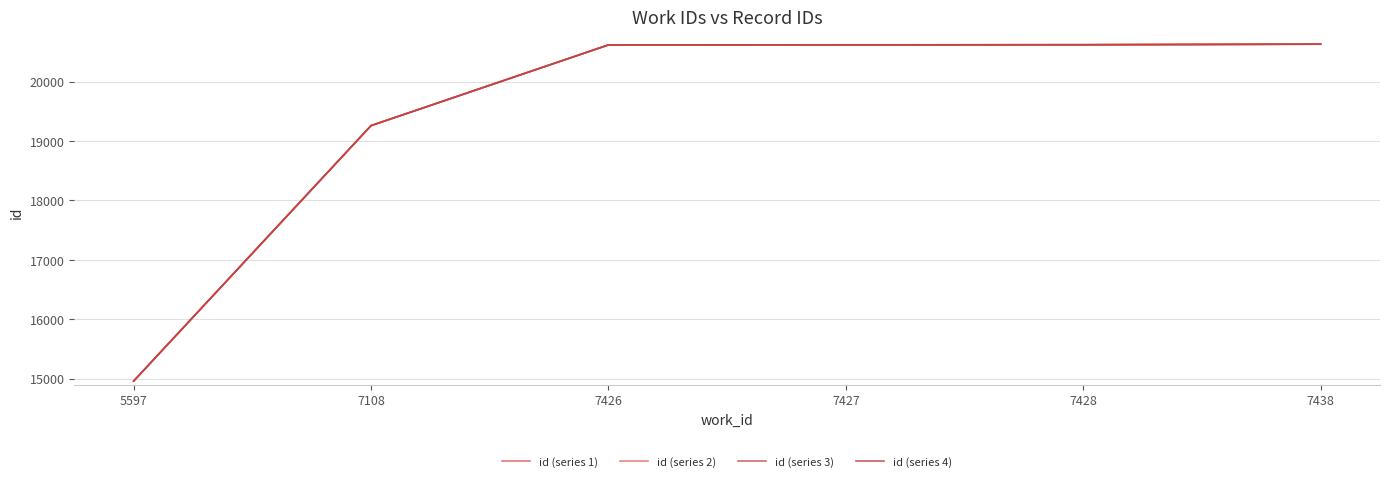

What is the value of the id (series 2) point at the 2nd from the left?

19258